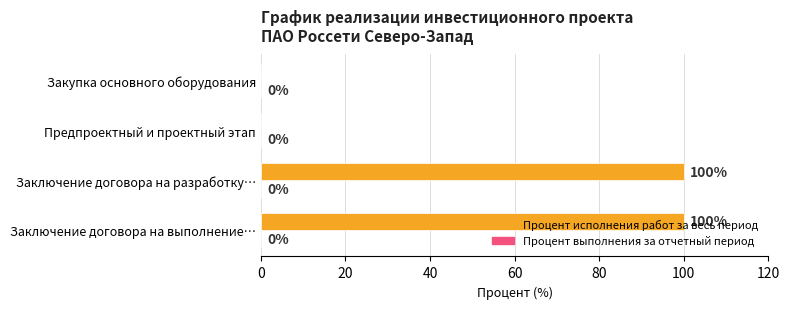

How many categories are shown in the chart?

4